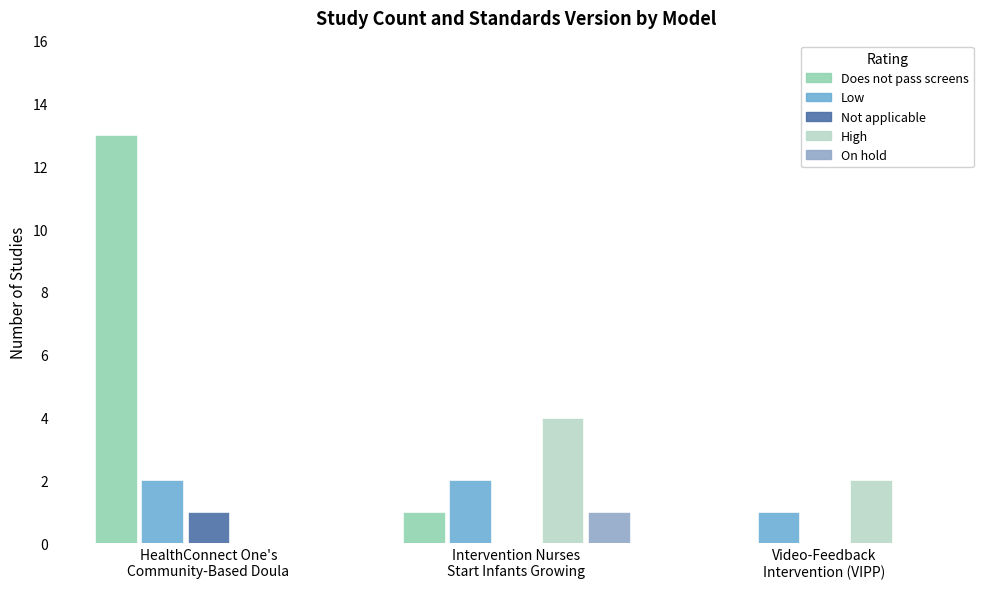

List the labels in order of Does not pass screens value, largest first.

HealthConnect One's
Community-Based Doula, Intervention Nurses
Start Infants Growing, Video-Feedback
Intervention (VIPP)